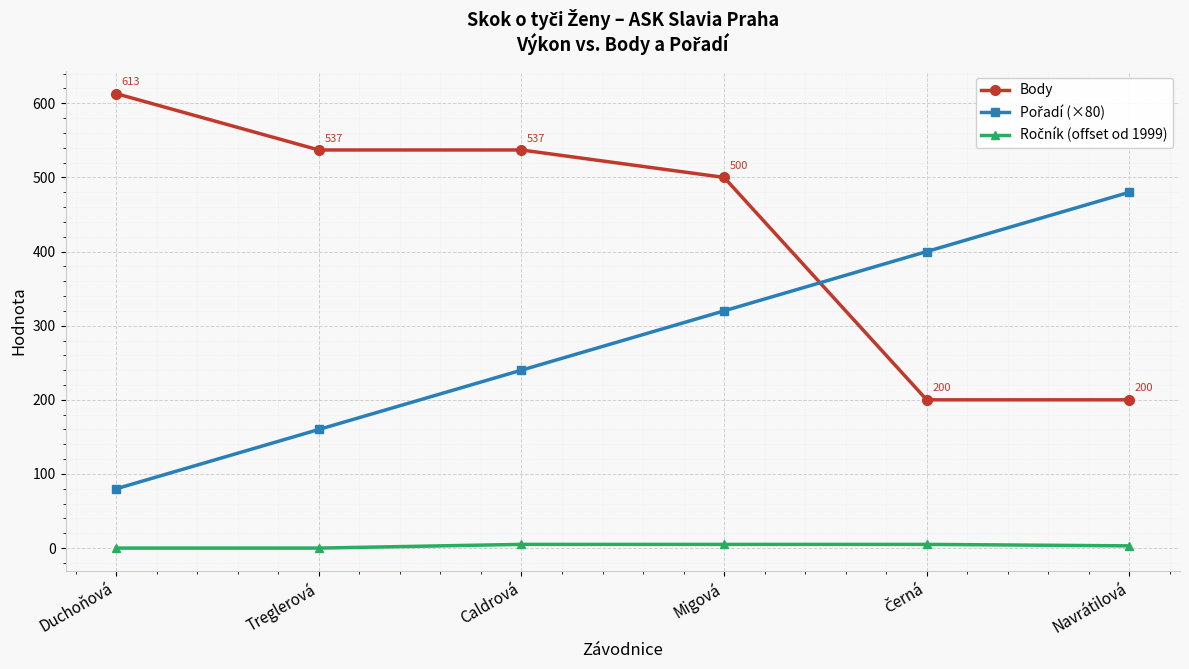

What is the label of the 3rd point from the left?

Caldrová